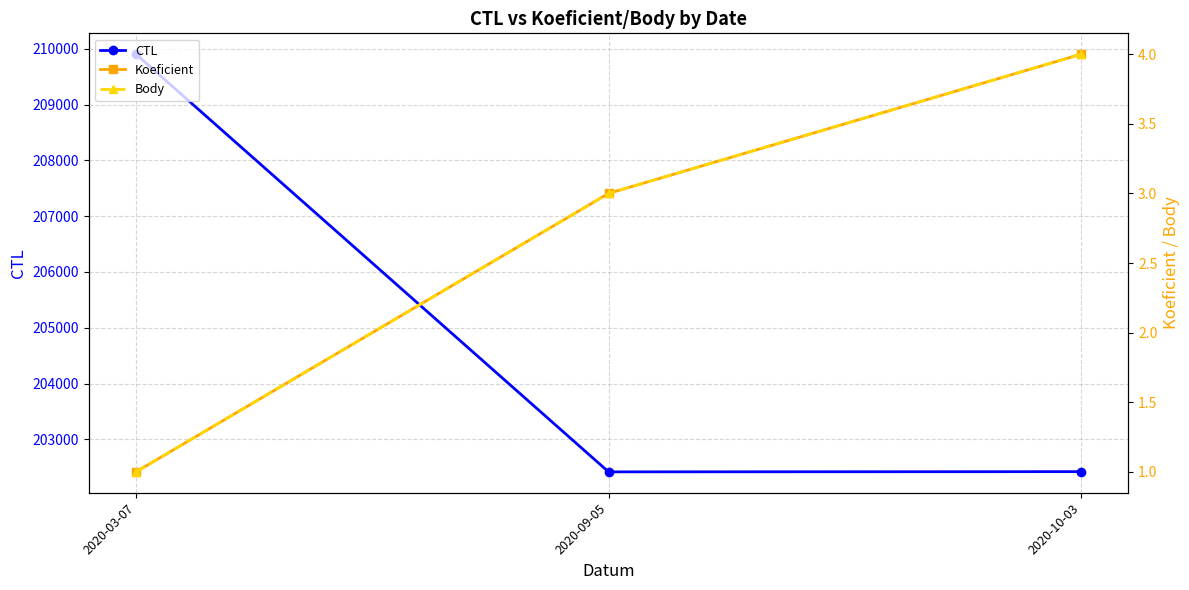

What are all the series names shown in the legend?

CTL, Koeficient, Body